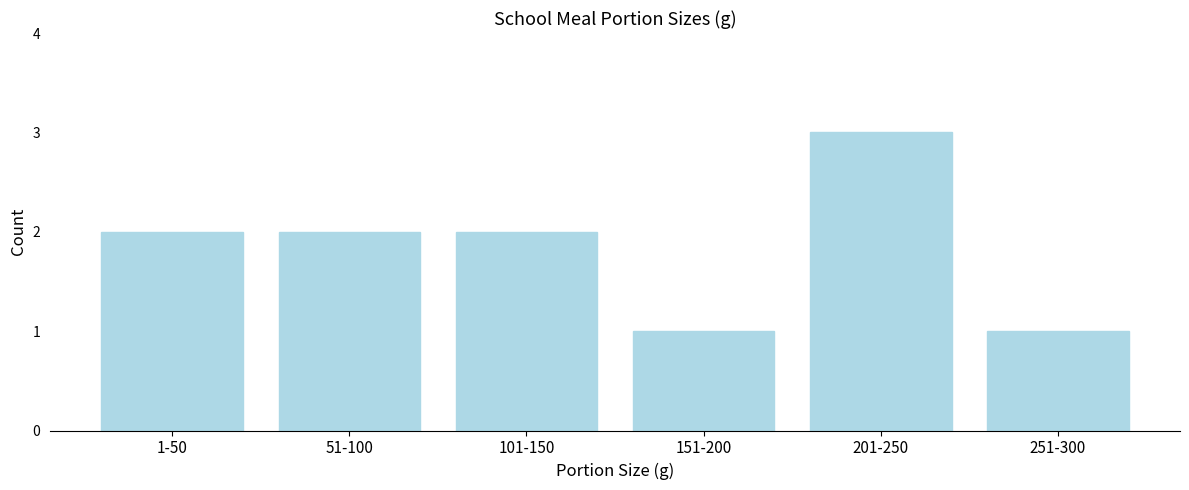

Reading left to right, transcribe all the data shown in this chart.

1-50=2	51-100=2	101-150=2	151-200=1	201-250=3	251-300=1